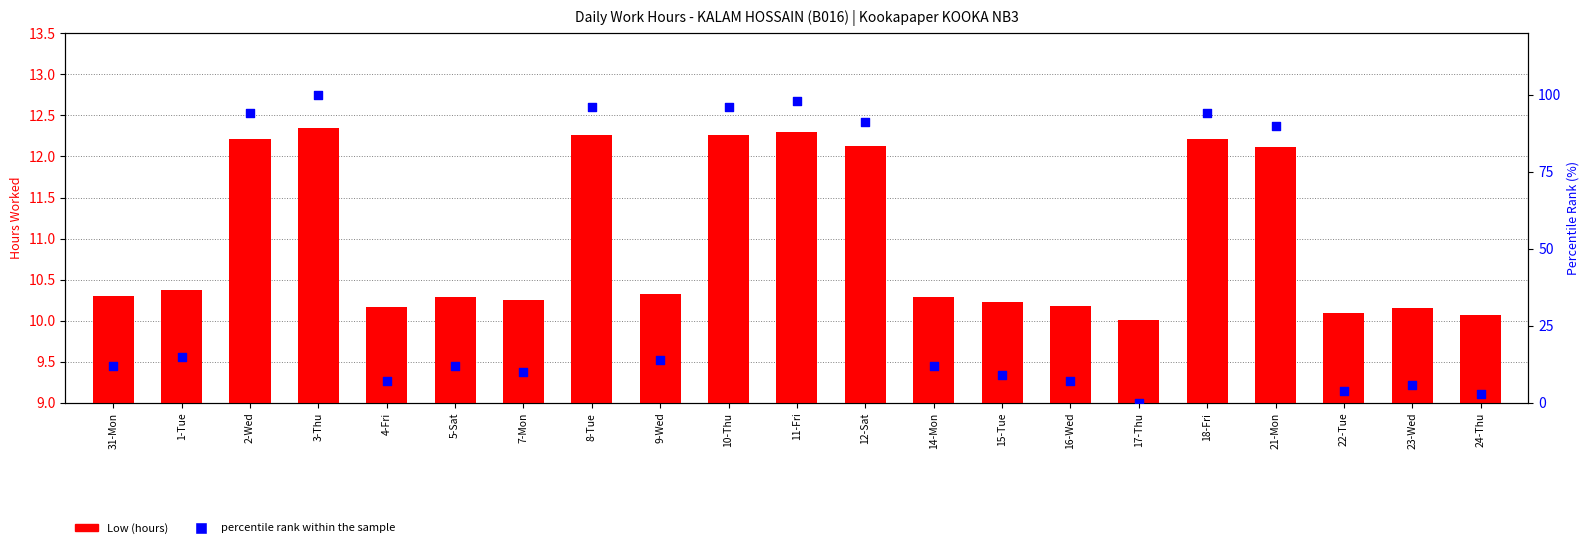

Which series has the largest total across all categories?

percentile rank within the sample